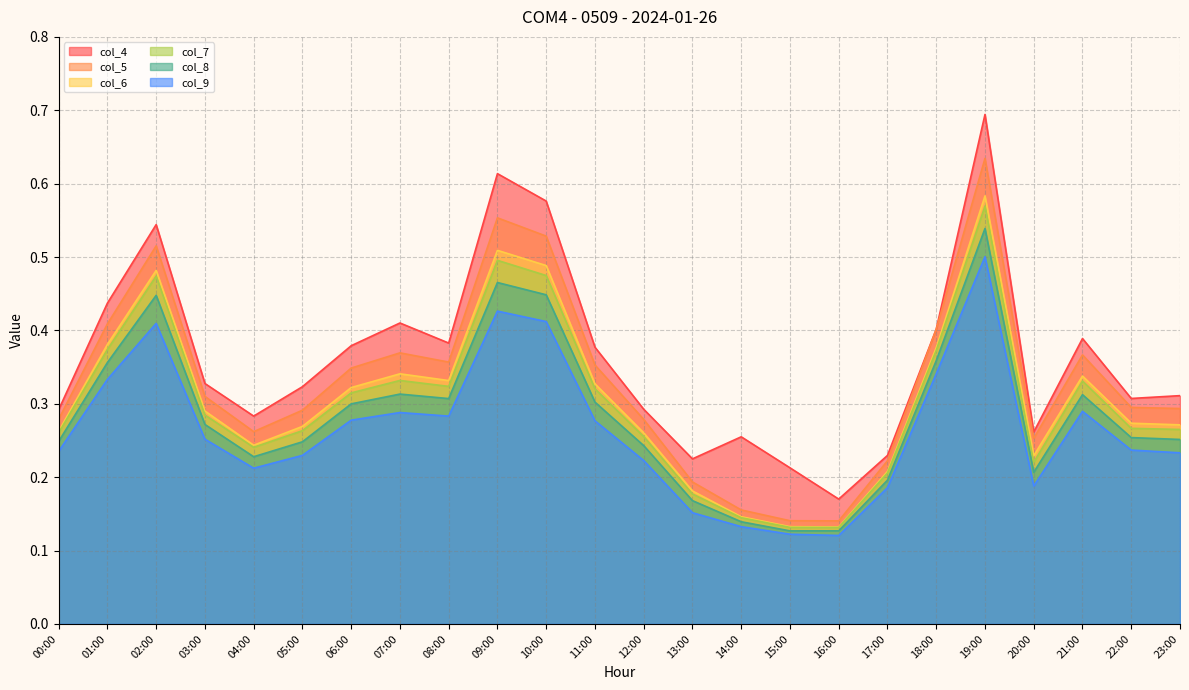

How many interior local valleys does the col_5 series have?

4